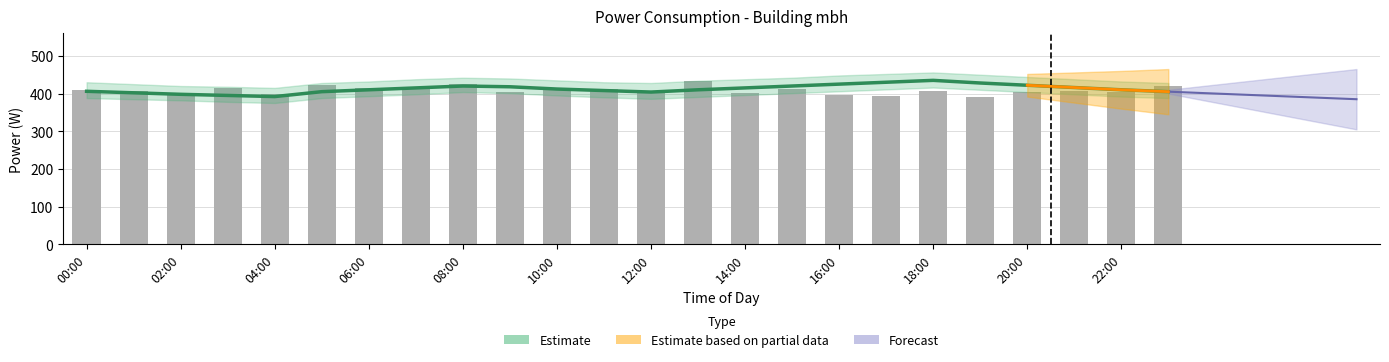

What is the label of the 23rd bar from the left?

22:00